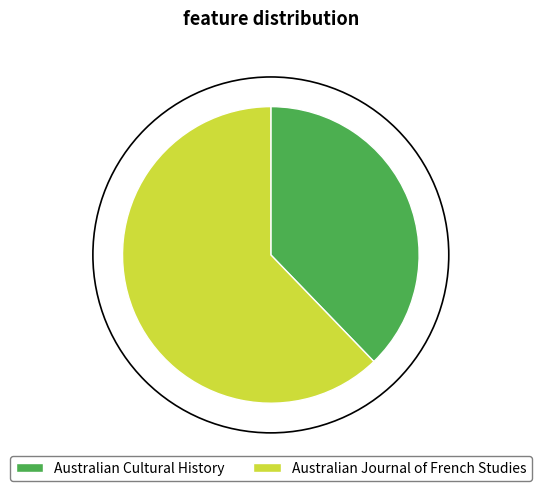

What is the majority slice?

Australian Journal of French Studies